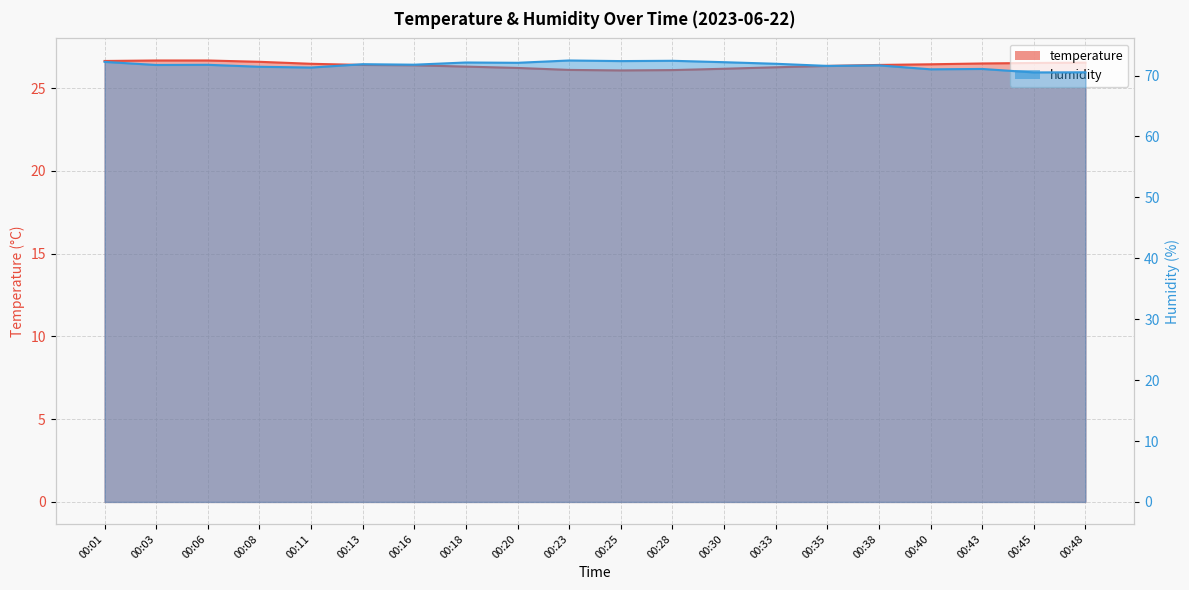

Is the value of temperature at 00:33 greater than the value of humidity at 00:48?

No